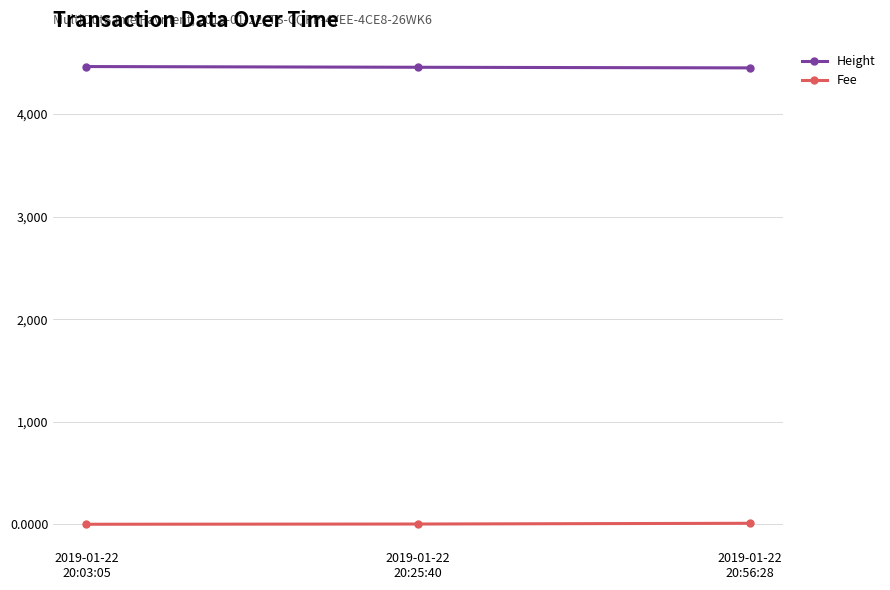

What is the label of the 3rd point from the left?

2019-01-22
20:56:28